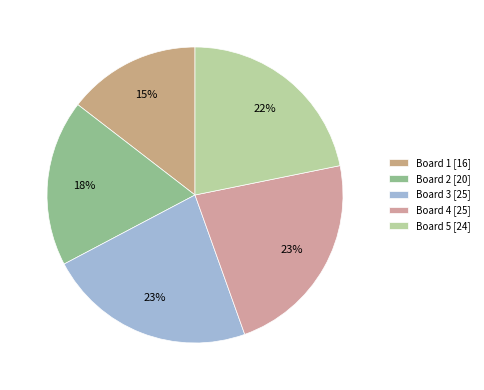

Which category has the smallest portion of the pie?

Board 1